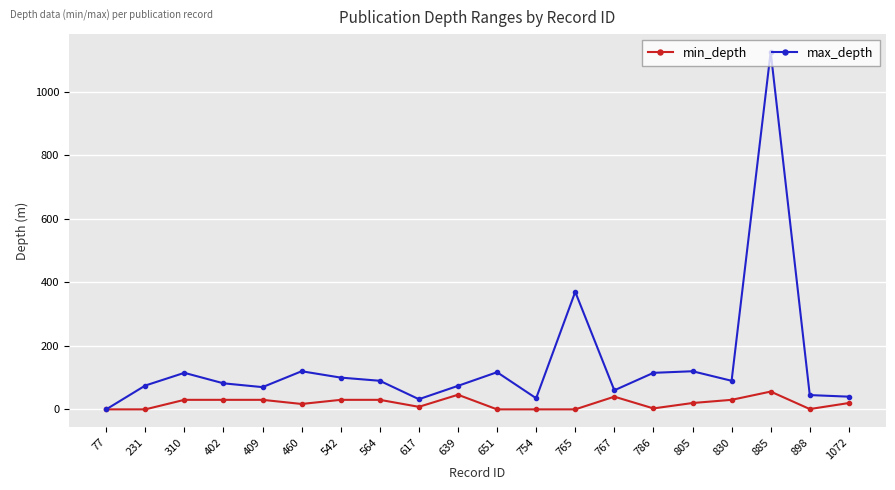

Which series has the widest spread of values?

max_depth